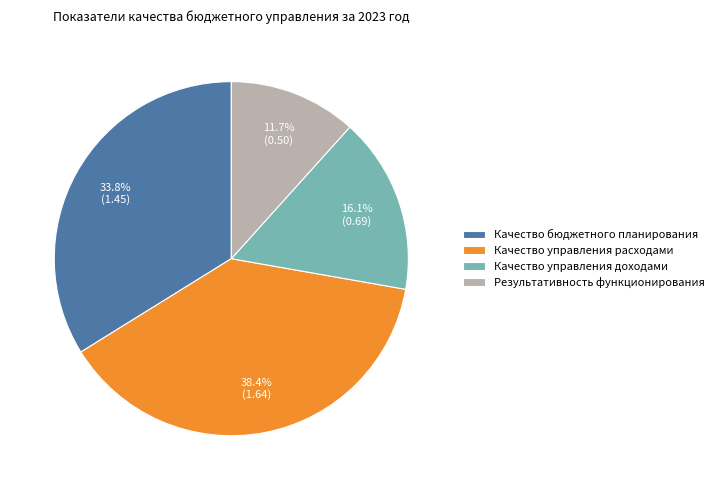

Which category has the smallest portion of the pie?

Результативность функционирования